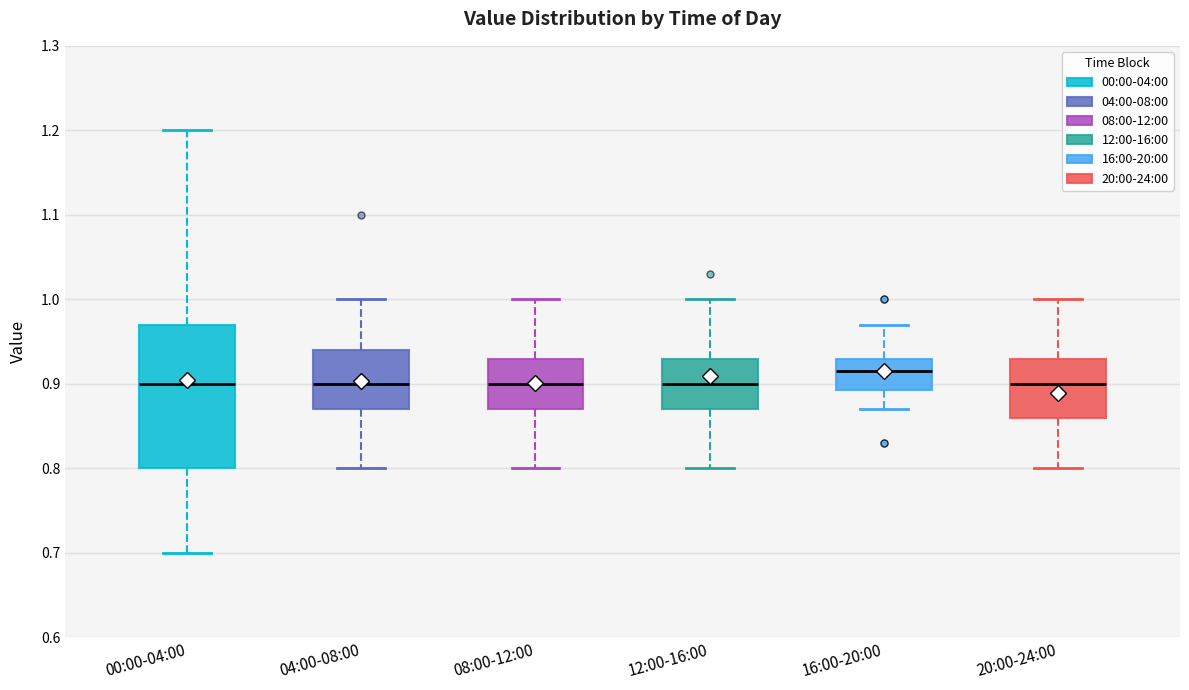

Reading left to right, read every box against the y-axis: the position of its median line, the range the box covers, and the ends of its whiskers. The values are not printed on the chart, so give them approximately, as read against the axis.

00:00-04:00: median 0.90, box 0.80 to 0.97, whiskers 0.70 to 1.20
04:00-08:00: median 0.90, box 0.87 to 0.94, whiskers 0.80 to 1.00
08:00-12:00: median 0.90, box 0.87 to 0.93, whiskers 0.80 to 1.00
12:00-16:00: median 0.90, box 0.87 to 0.93, whiskers 0.80 to 1.00
16:00-20:00: median 0.92, box 0.89 to 0.93, whiskers 0.87 to 0.97
20:00-24:00: median 0.90, box 0.86 to 0.93, whiskers 0.80 to 1.00